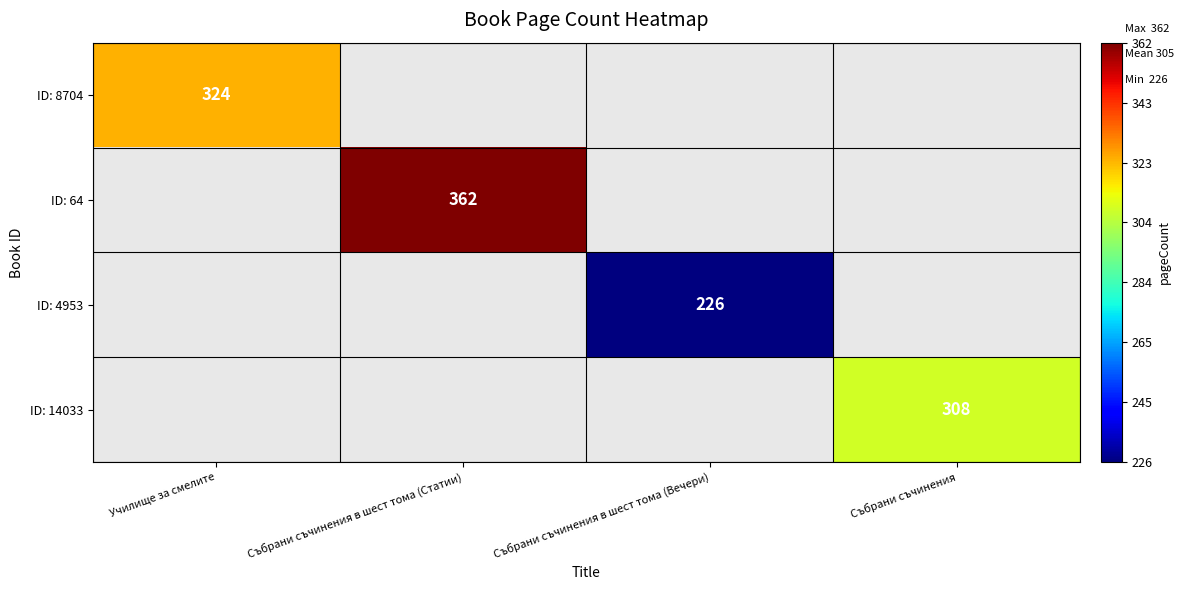

The value of ID: 14033 at Събрани съчинения is 419. True or false?

False